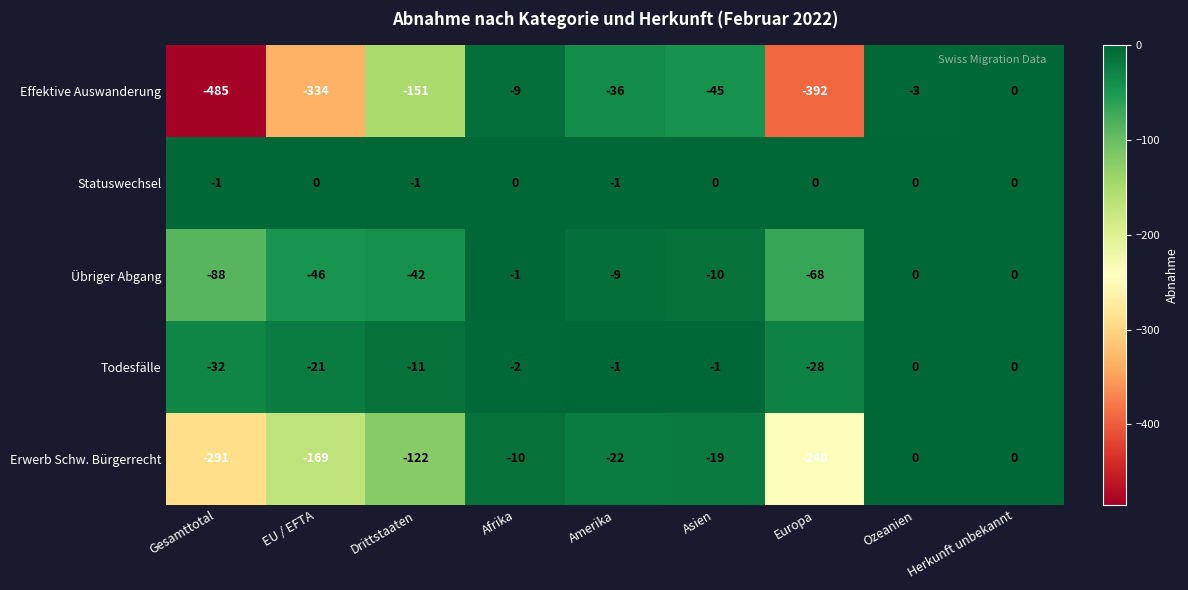

What is the spread (max minus min) of values at Afrika?

10